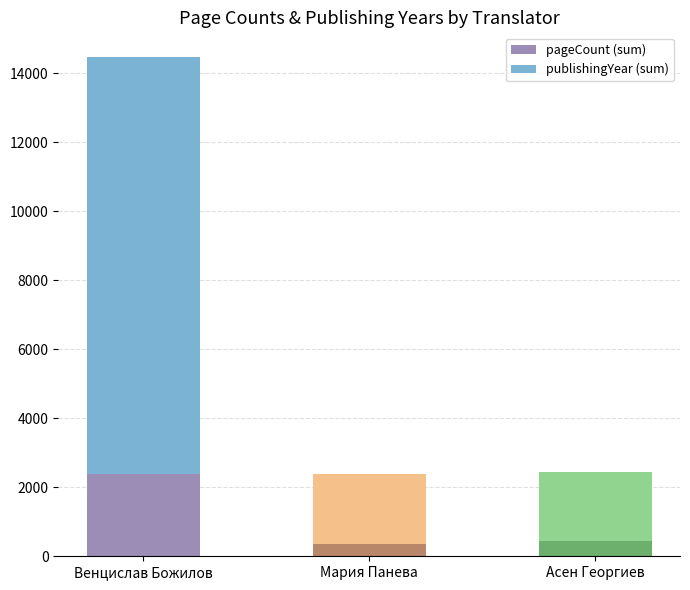

At which category is the sum across all series the highest?

Венцислав Божилов